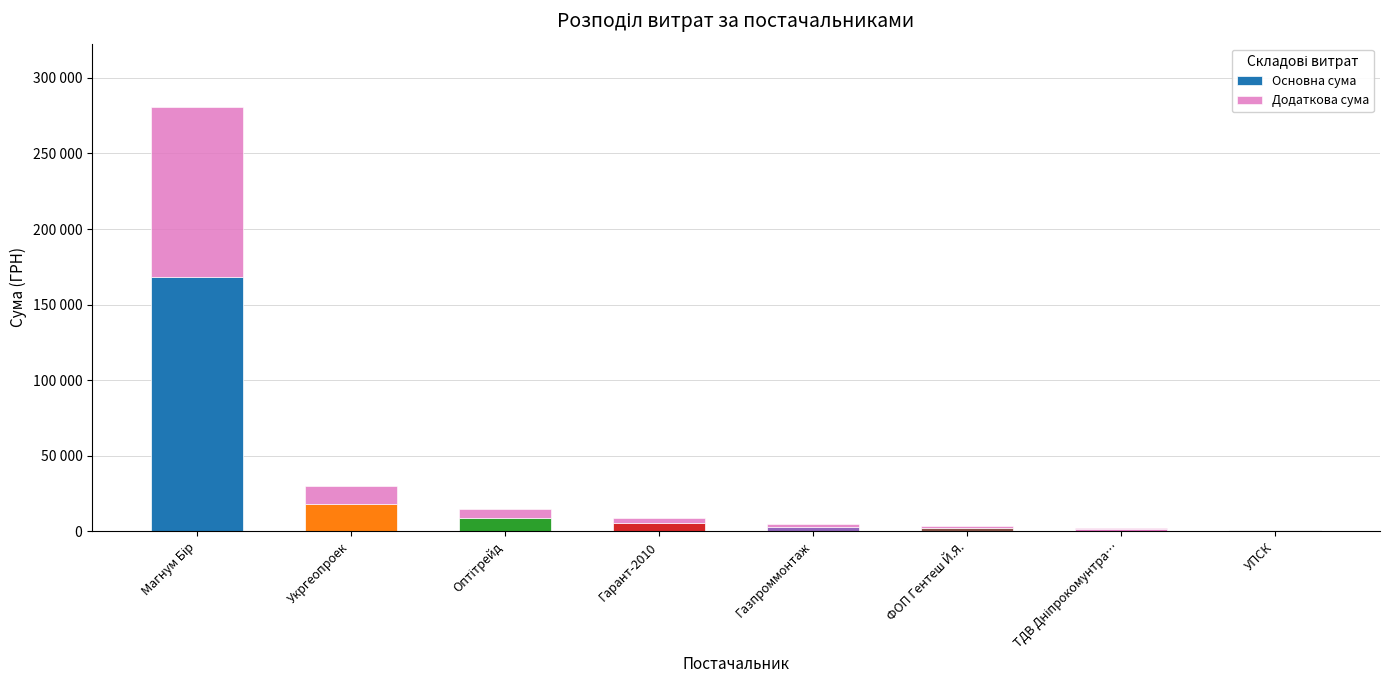

Rank the series by their maximum value, from highest to lowest.

Основна сума, Додаткова сума